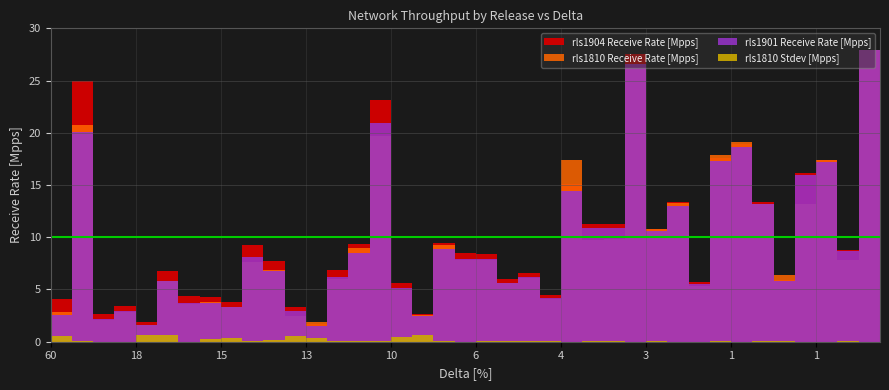

The value of rls1904 Receive Rate [Mpps] at 15 is 6.5. True or false?

False